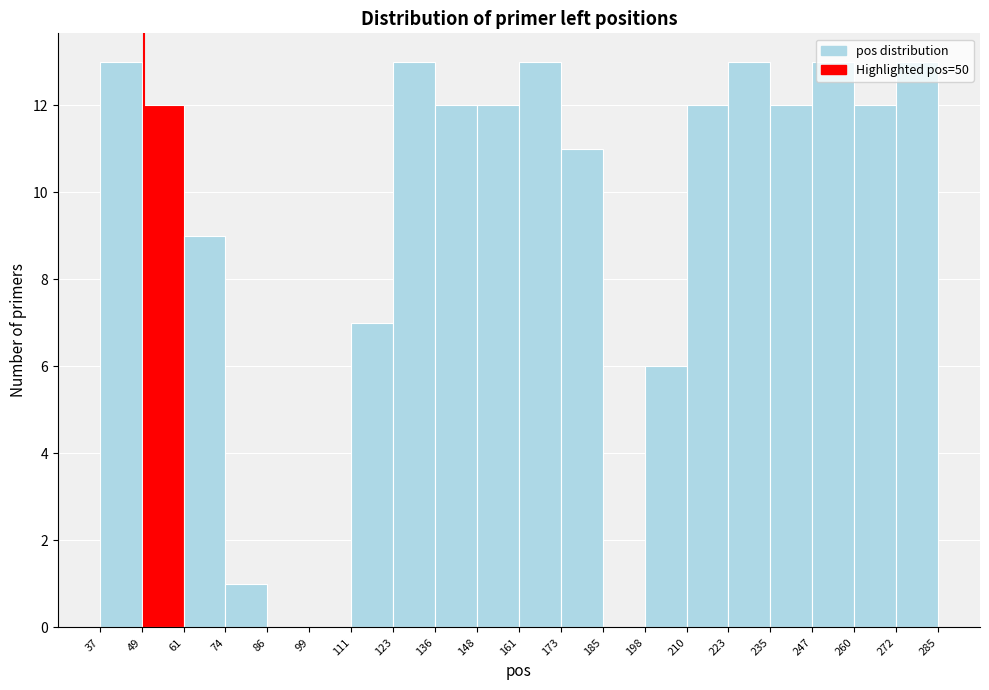

Reading left to right, list every bar in this chart as the range it spans on the x-axis followed by its height. The values are not printed on the chart, so give them approximately, as read against the axis.

37 to 49: 13
49 to 61: 12
61 to 74: 9
74 to 86: 1
86 to 99: 0
99 to 111: 0
111 to 123: 7
123 to 136: 13
136 to 148: 12
148 to 161: 12
161 to 173: 13
173 to 185: 11
185 to 198: 0
198 to 210: 6
210 to 223: 12
223 to 235: 13
235 to 247: 12
247 to 260: 13
260 to 272: 12
272 to 285: 13